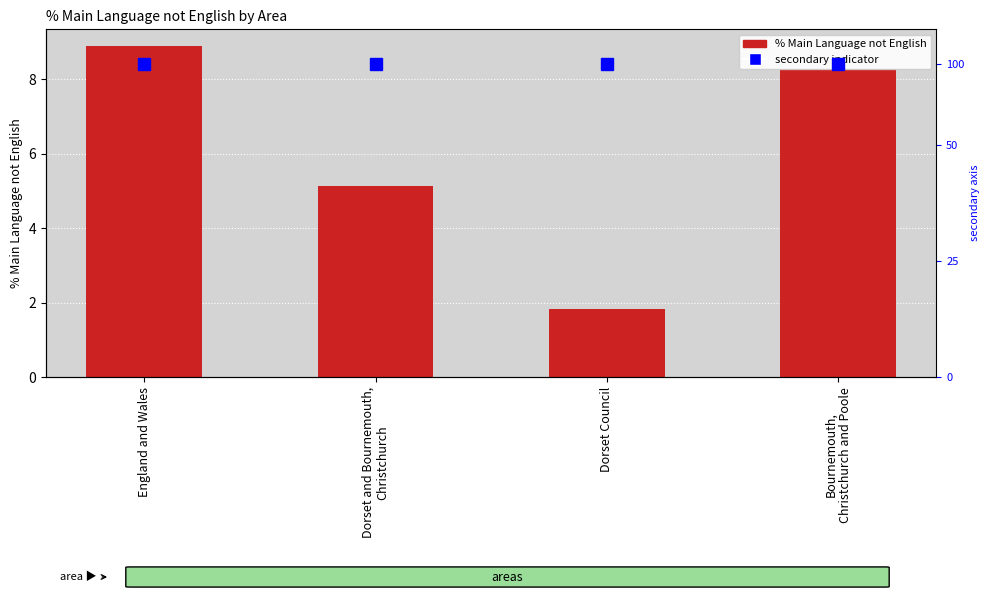

What is the sum of the values at England and Wales and Dorset and Bournemouth,
Christchurch?

14.0